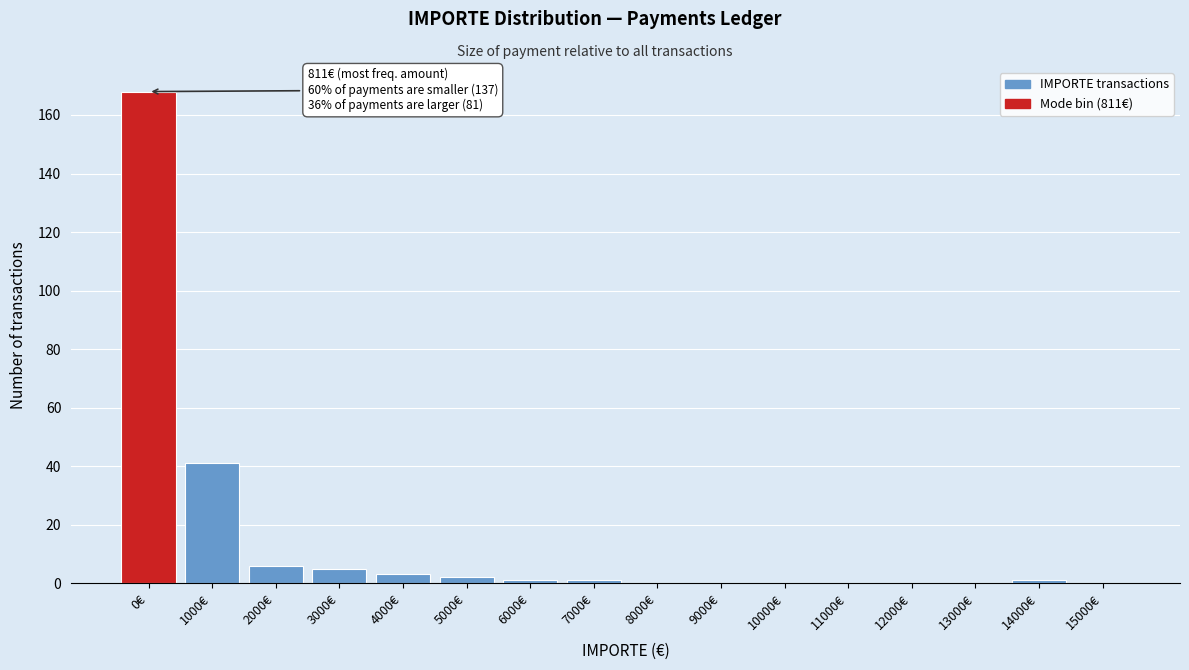

Reading right to left, what are all the values shown in this chart?

15000€=0	14000€=1	13000€=0	12000€=0	11000€=0	10000€=0	9000€=0	8000€=0	7000€=1	6000€=1	5000€=2	4000€=3	3000€=5	2000€=6	1000€=41	0€=168